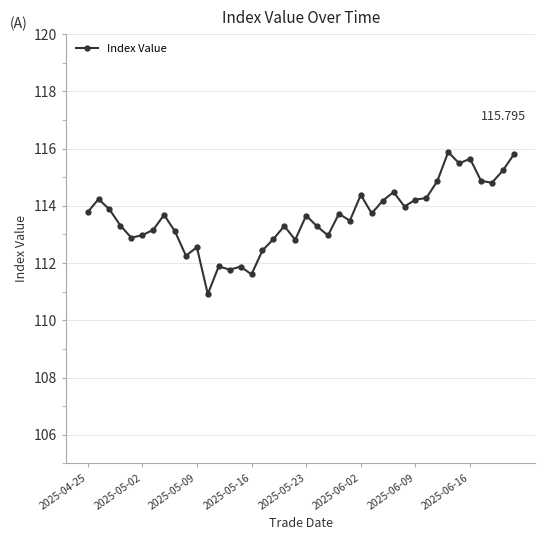

True or false: the data has more than 2 interior local peaks.

True